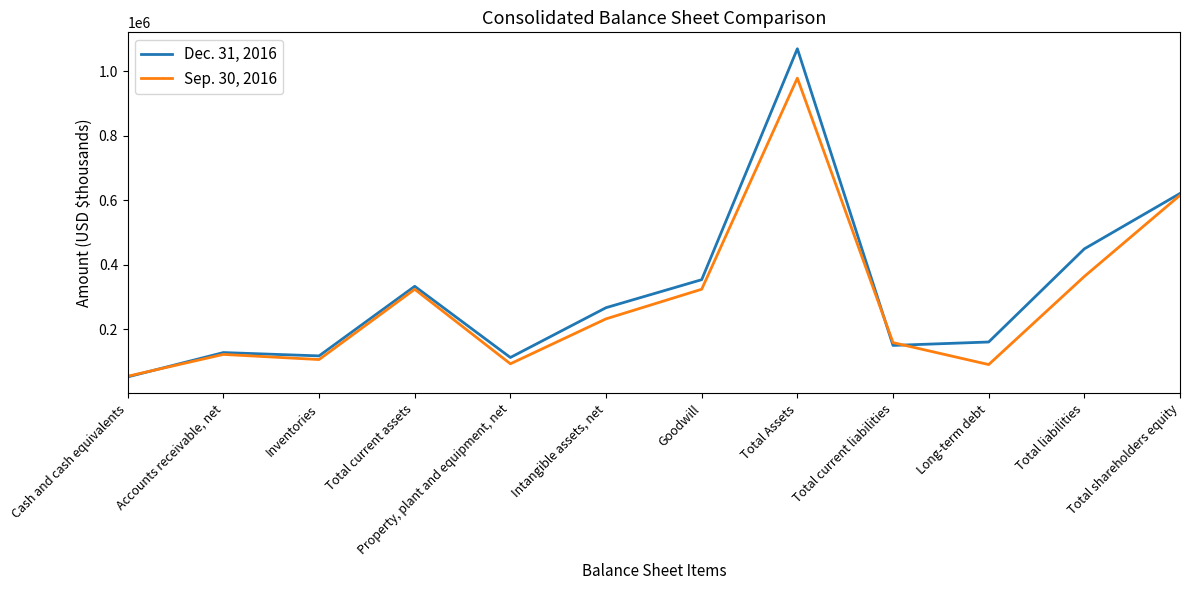

How many interior local peaks does the Dec. 31, 2016 series have?

3